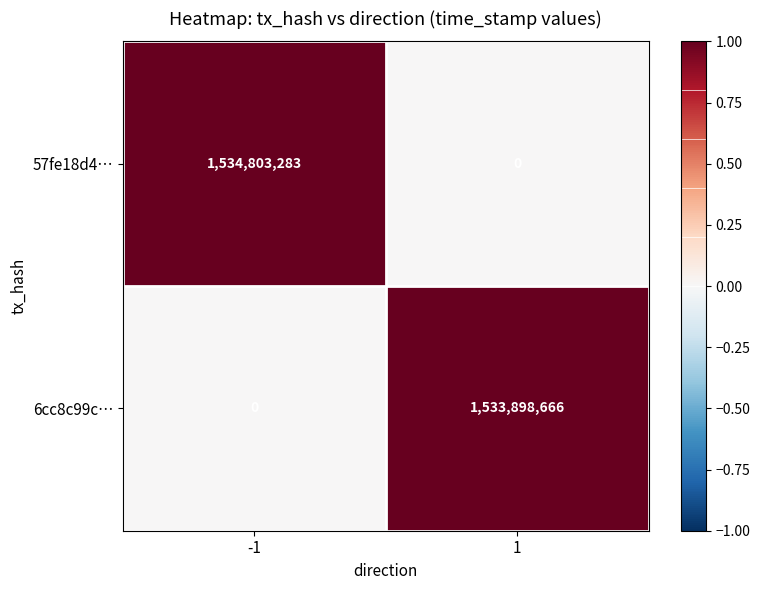

What is the greatest value displayed?

1534803283